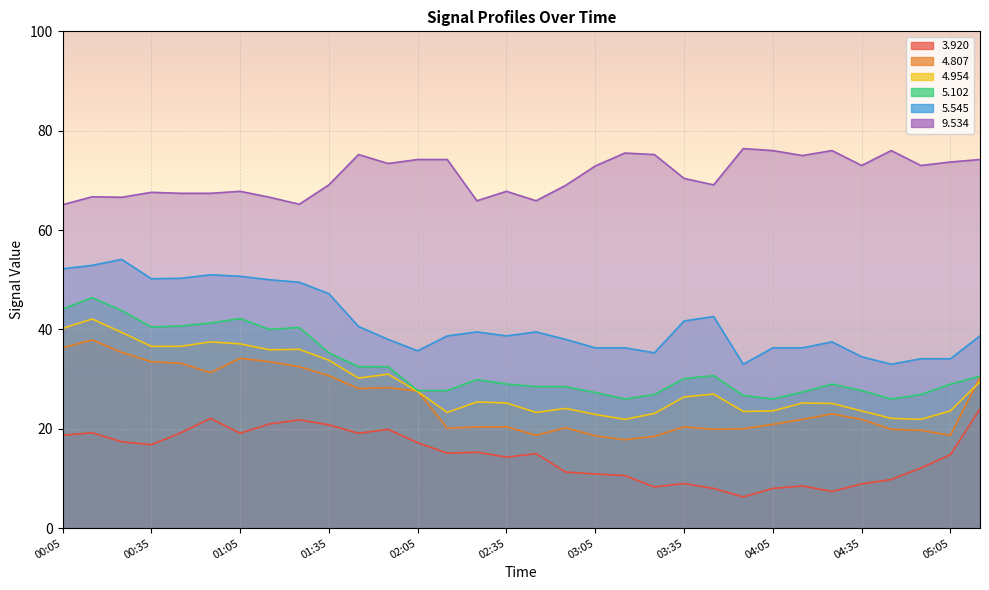

Is it true that 3.920 equals 22.1 at 00:55?

True